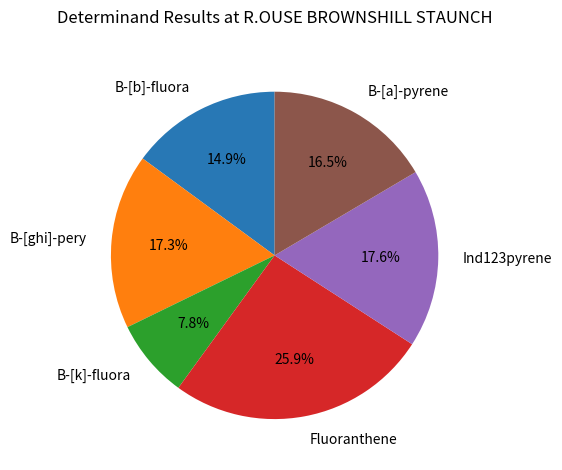

To the nearest percent, what is the combined percentage of Fluoranthene and B-[ghi]-pery?

43%